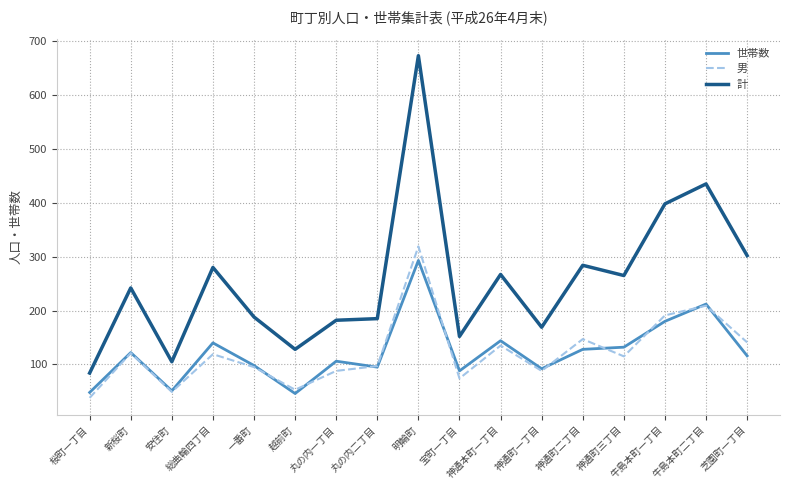

True or false: 計 has a value of 67 at 神通町一丁目.

False